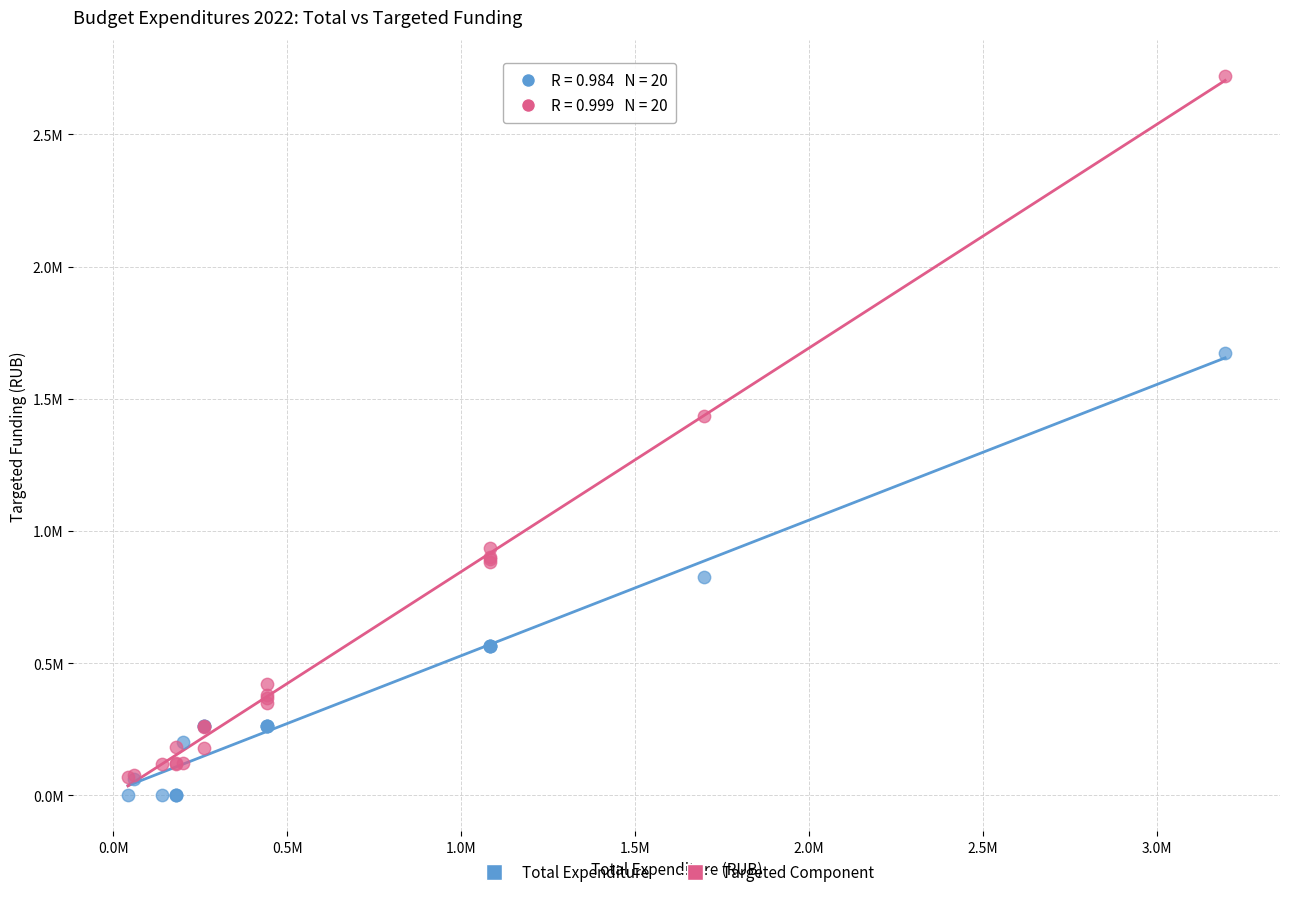

Which series contains the lowest Y value?

Total Expenditure